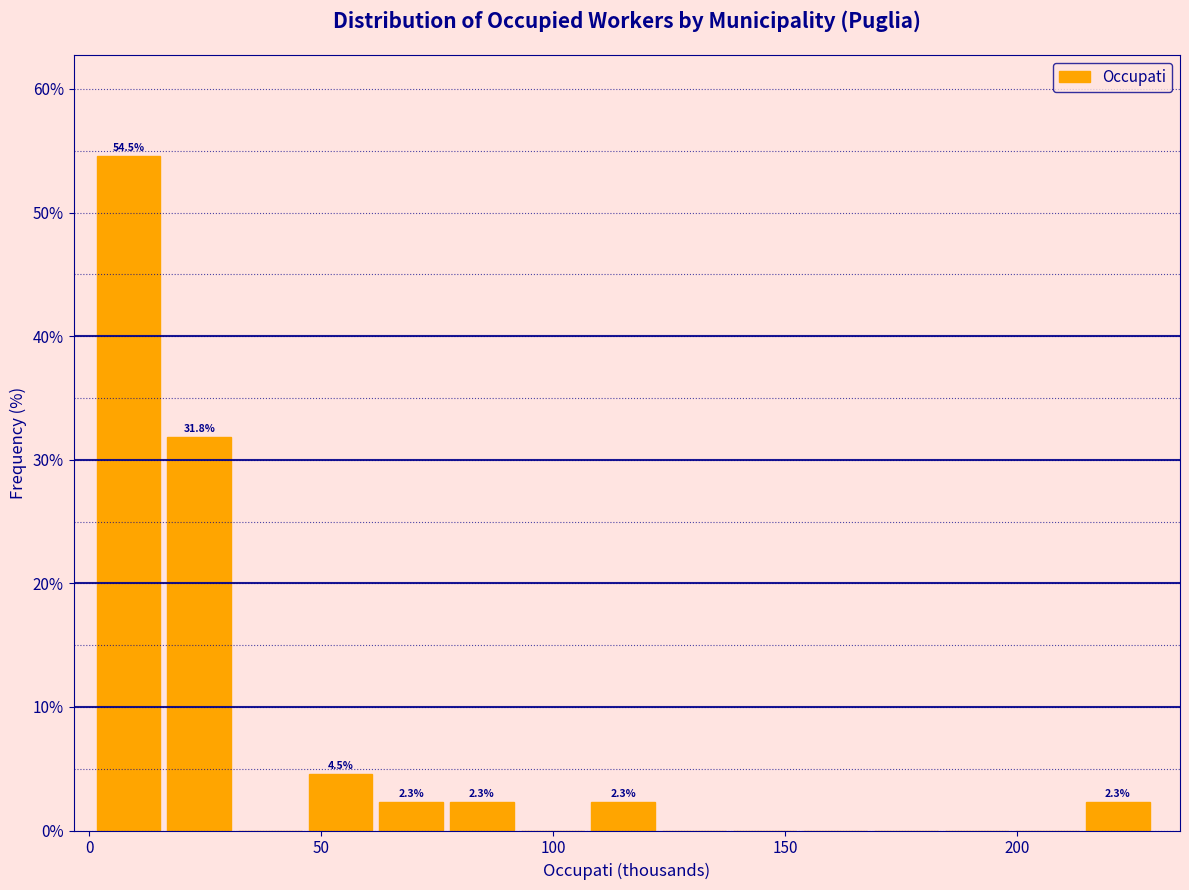

Around what value on the x-axis is the tallest bar? Give the approximate position of its centre, as read against the axis.

10